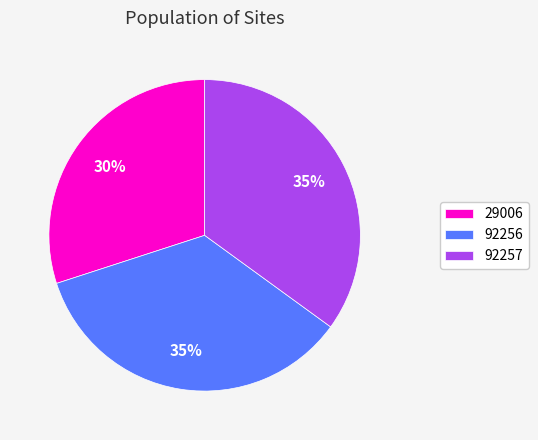

Does 92257 represent more than half of the total?

No